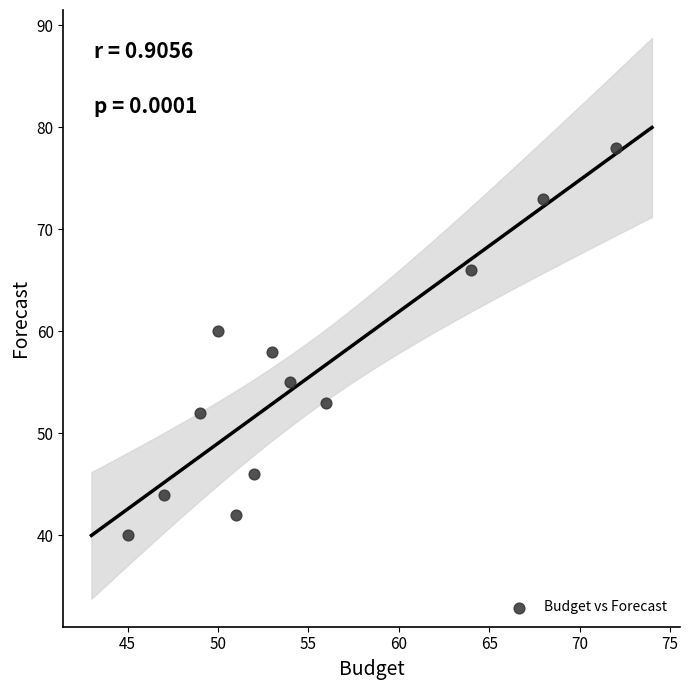

What is the average Y value?

56